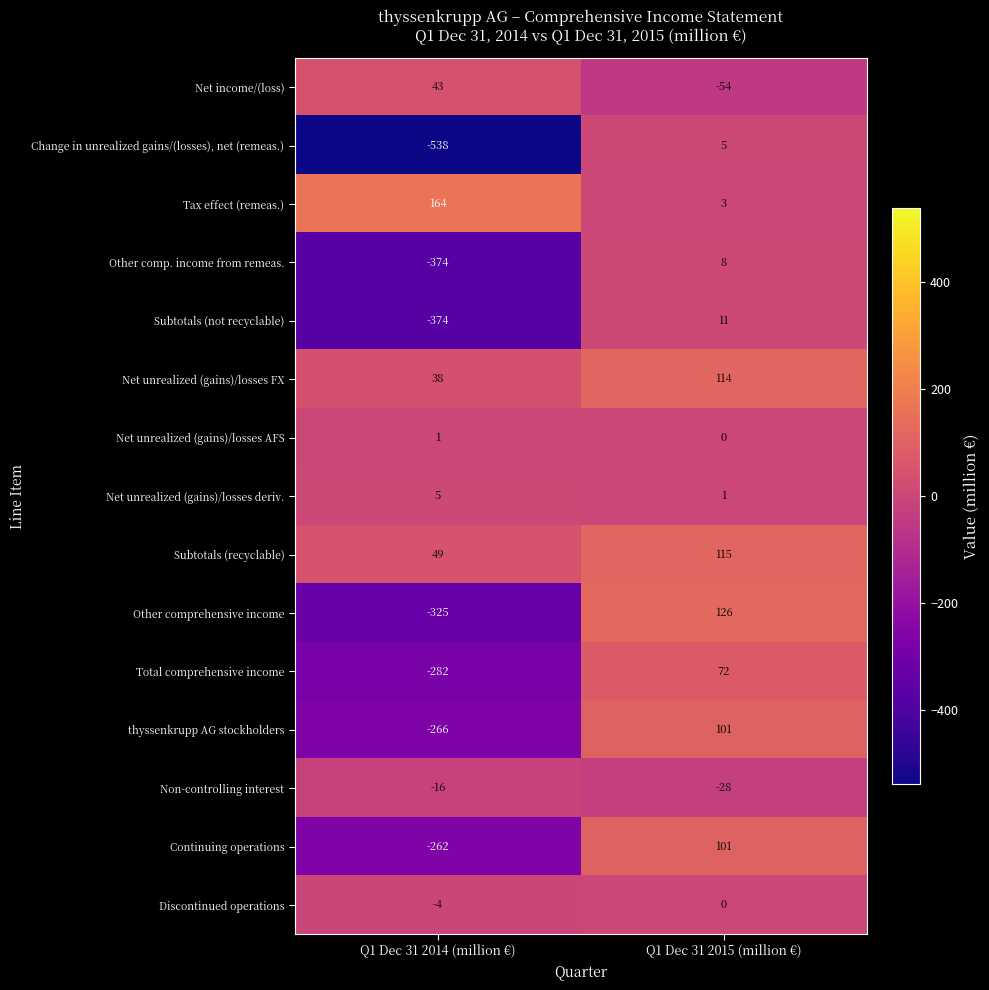

List the labels in order of Other comprehensive income value, largest first.

Q1 Dec 31 2015 (million €), Q1 Dec 31 2014 (million €)